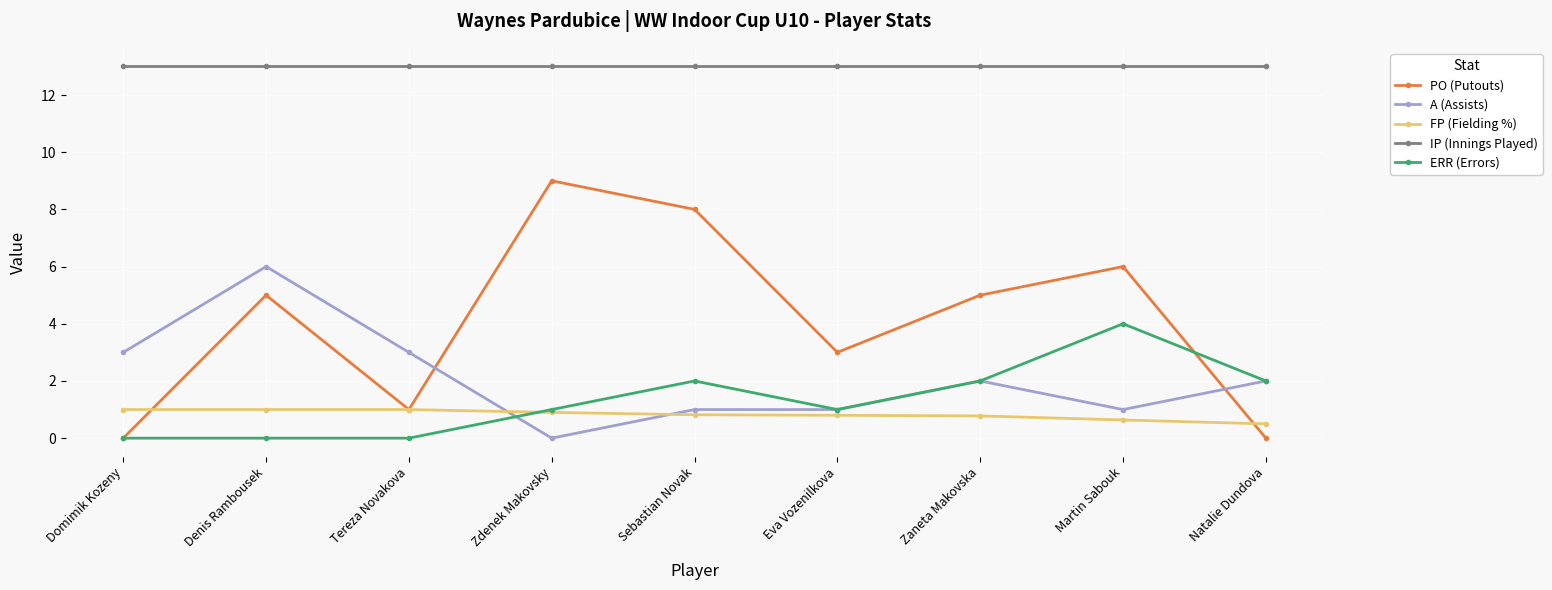

True or false: ERR (Errors) has more than 0 interior local peaks.

True